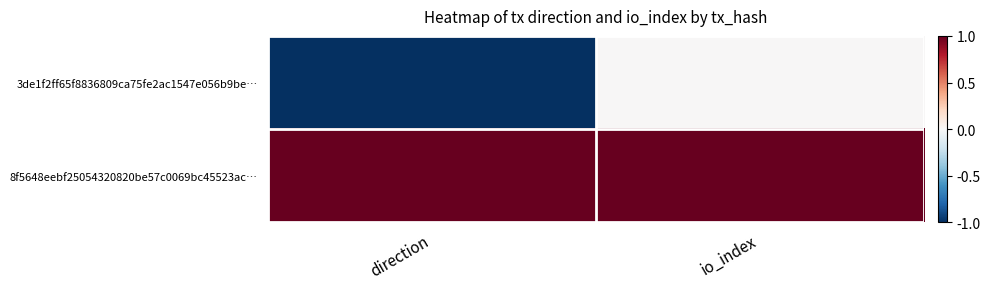

Which has a higher value, direction or io_index?

io_index